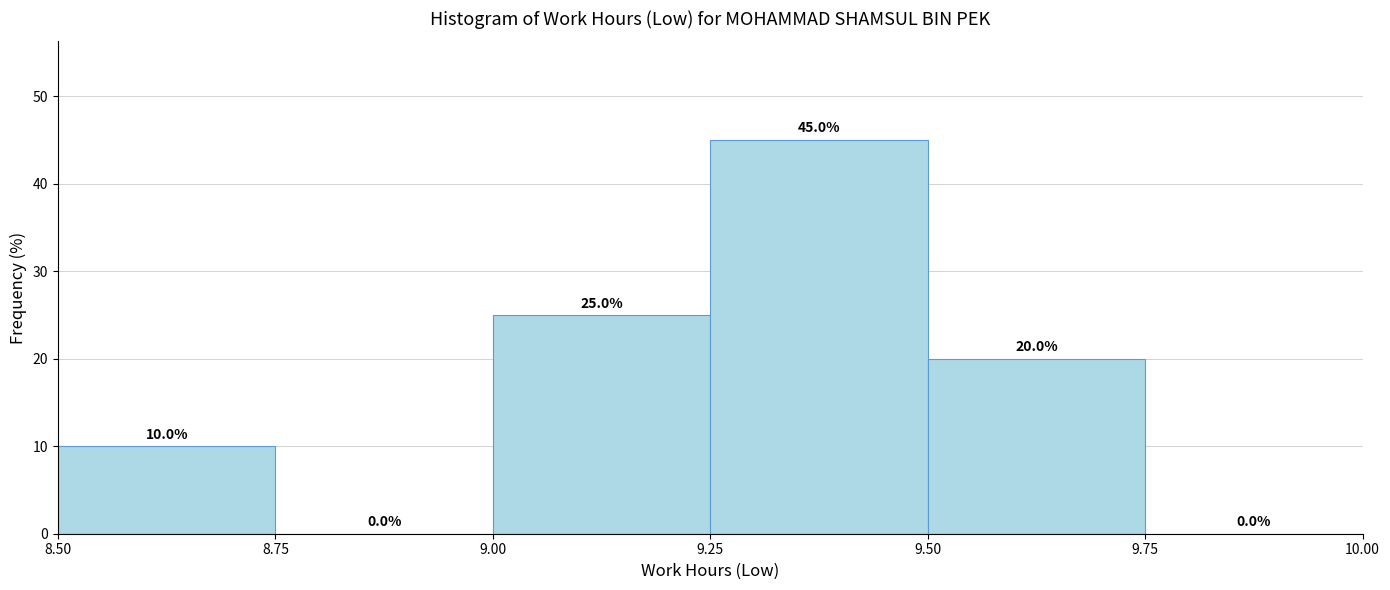

Reading left to right, list every bar in this chart as the range it spans on the x-axis followed by its height.

8.50 to 8.75: 10.0
8.75 to 9.00: 0.0
9.00 to 9.25: 25.0
9.25 to 9.50: 45.0
9.50 to 9.75: 20.0
9.75 to 10.00: 0.0